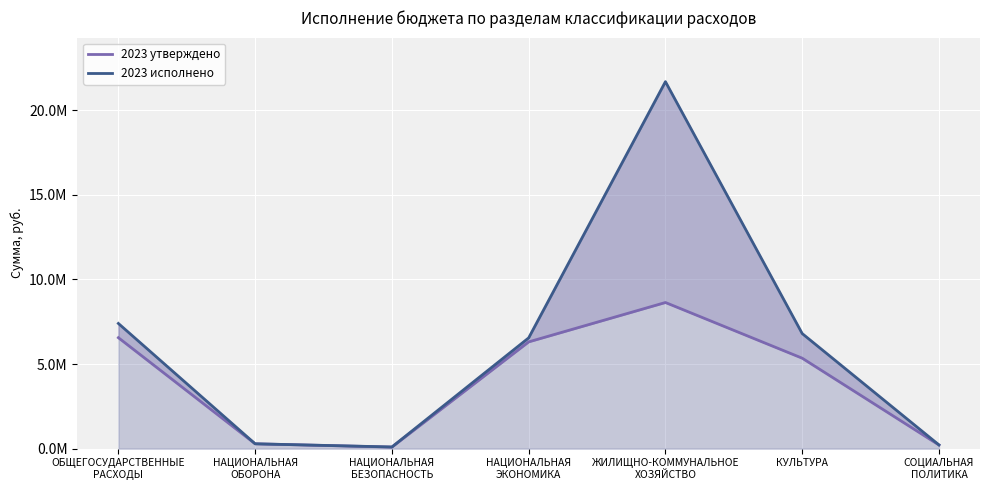

What is the label of the 7th point from the right?

ОБЩЕГОСУДАРСТВЕННЫЕ
РАСХОДЫ